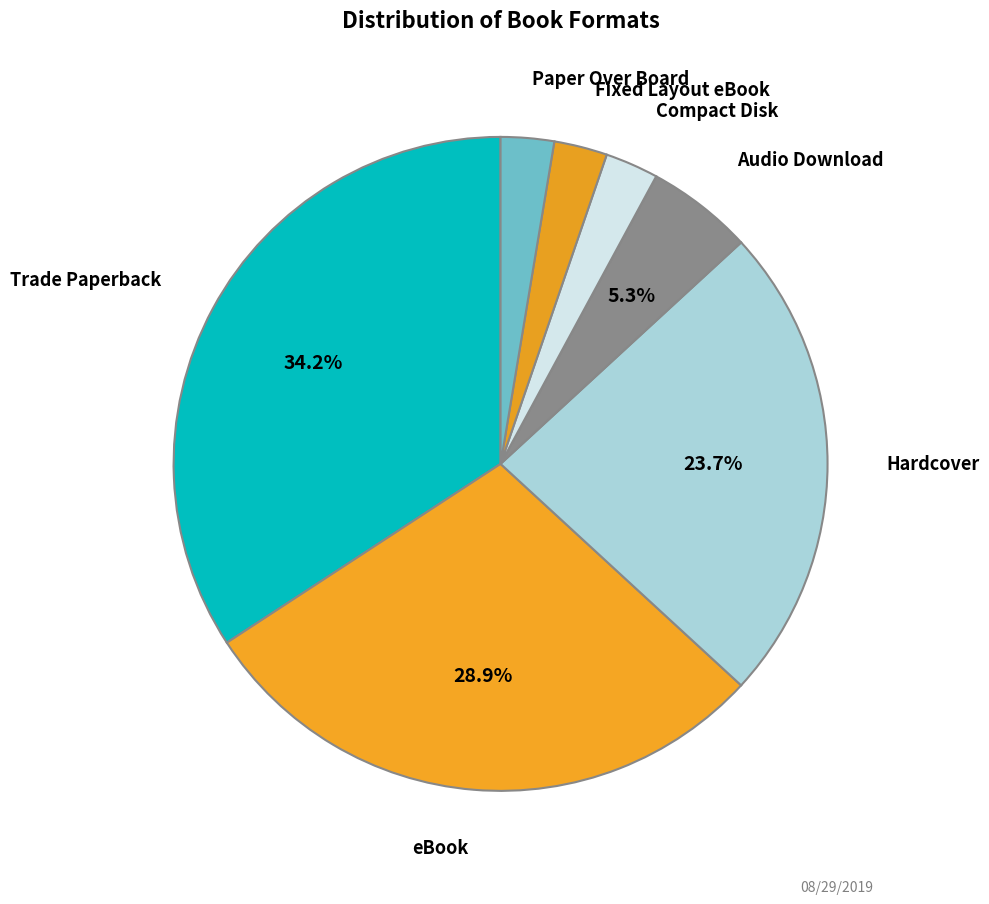

Count the number of slices in the pie.

7